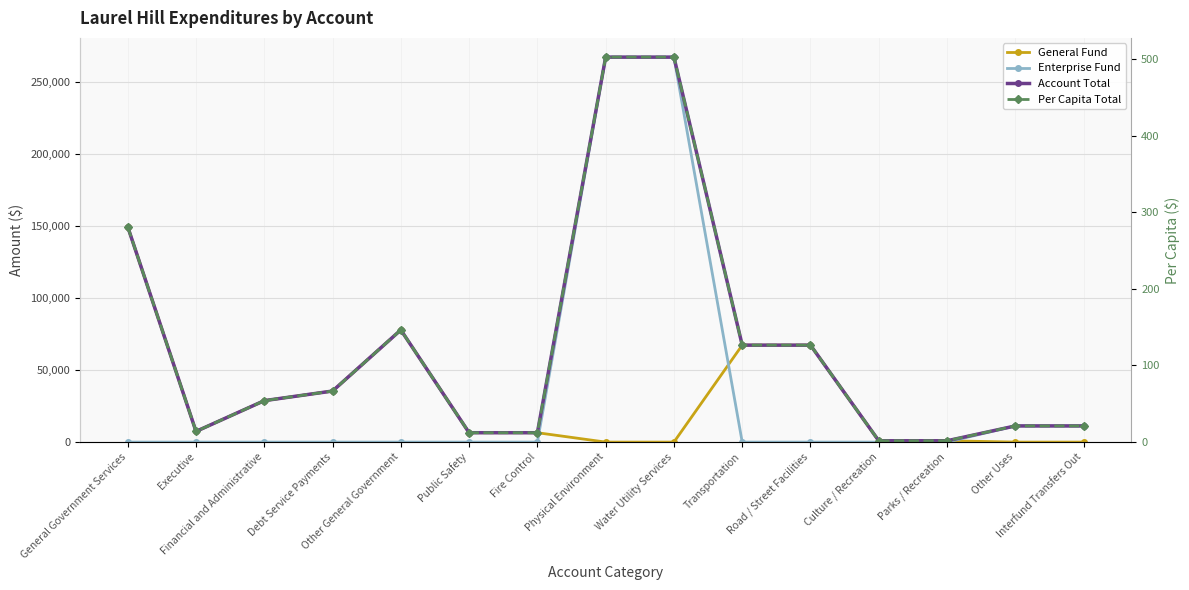

Does the chart have visible grid lines?

Yes